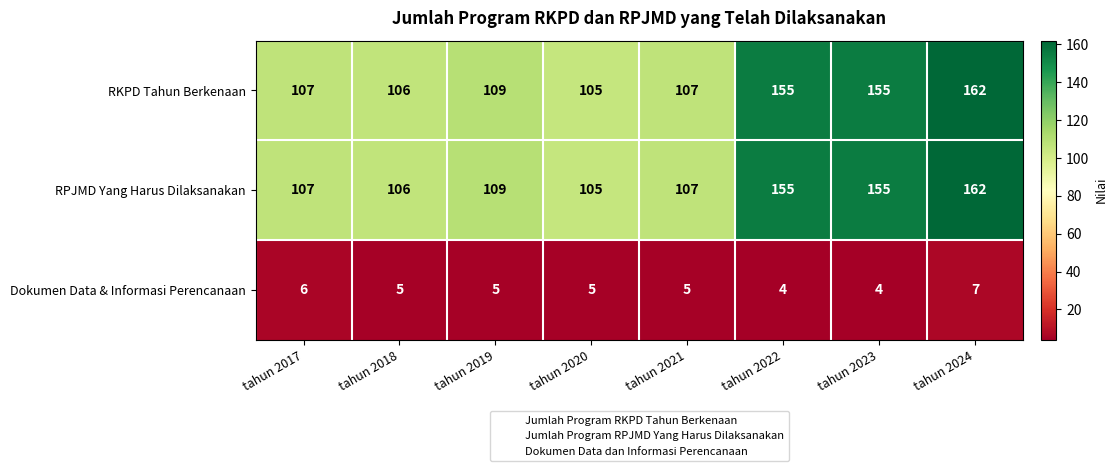

Which category has the highest value in the Dokumen Data & Informasi Perencanaan series?

tahun 2024